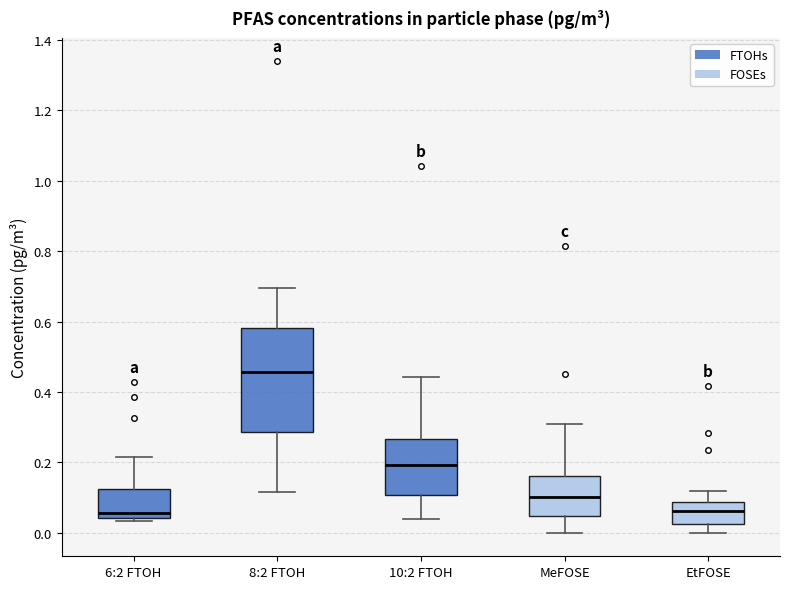

Reading left to right, read every box against the y-axis: the position of its median line, the range the box covers, and the ends of its whiskers. The values are not printed on the chart, so give them approximately, as read against the axis.

6:2 FTOH: median 0.06, box 0.04 to 0.12, whiskers 0.04 (just below the box's lower edge) to 0.22
8:2 FTOH: median 0.46, box 0.28 to 0.58, whiskers 0.12 to 0.70
10:2 FTOH: median 0.20, box 0.10 to 0.26, whiskers 0.04 to 0.44
MeFOSE: median 0.10, box 0.04 to 0.16, whiskers 0.00 to 0.30
EtFOSE: median 0.06, box 0.02 to 0.08, whiskers 0.00 to 0.12